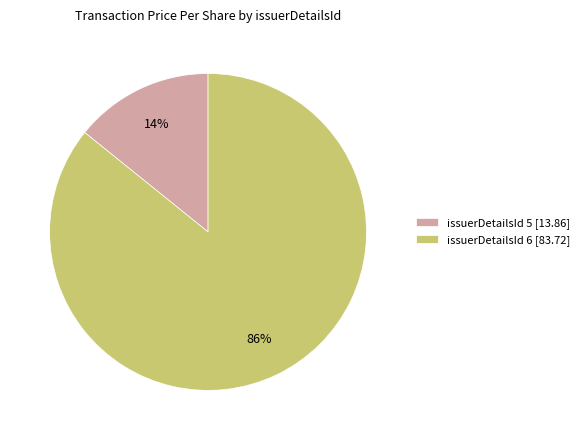

How many segments does this pie chart have?

2